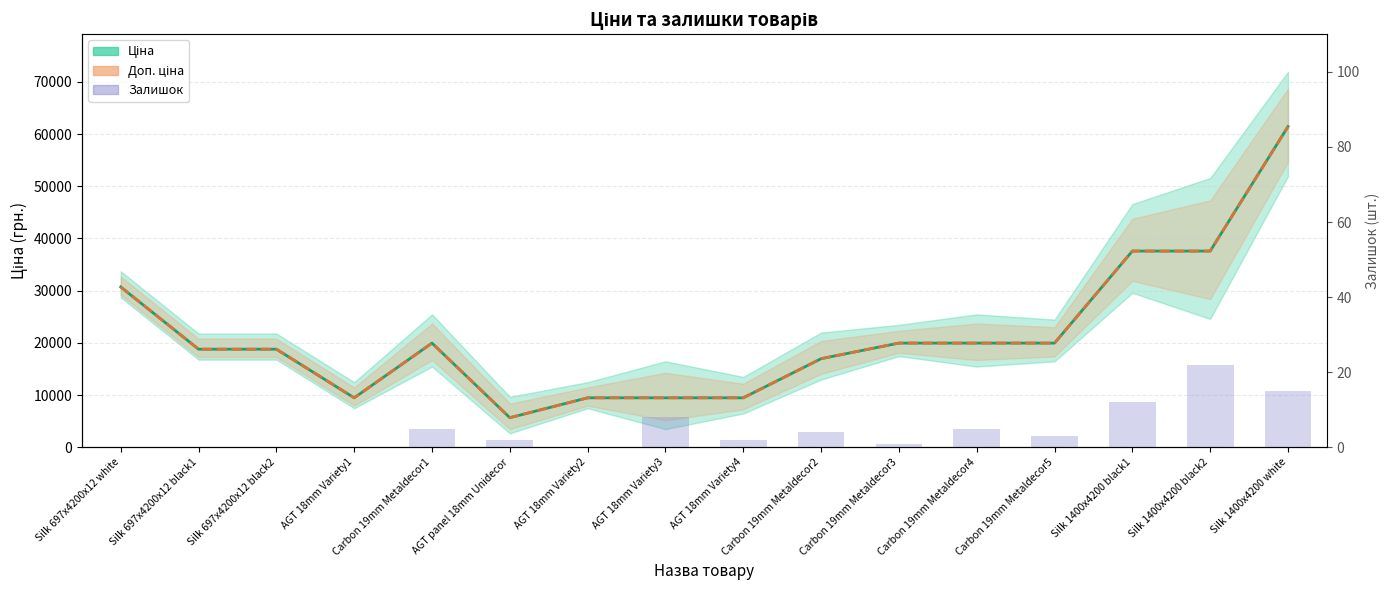

Count the number of data series in this chart.

3